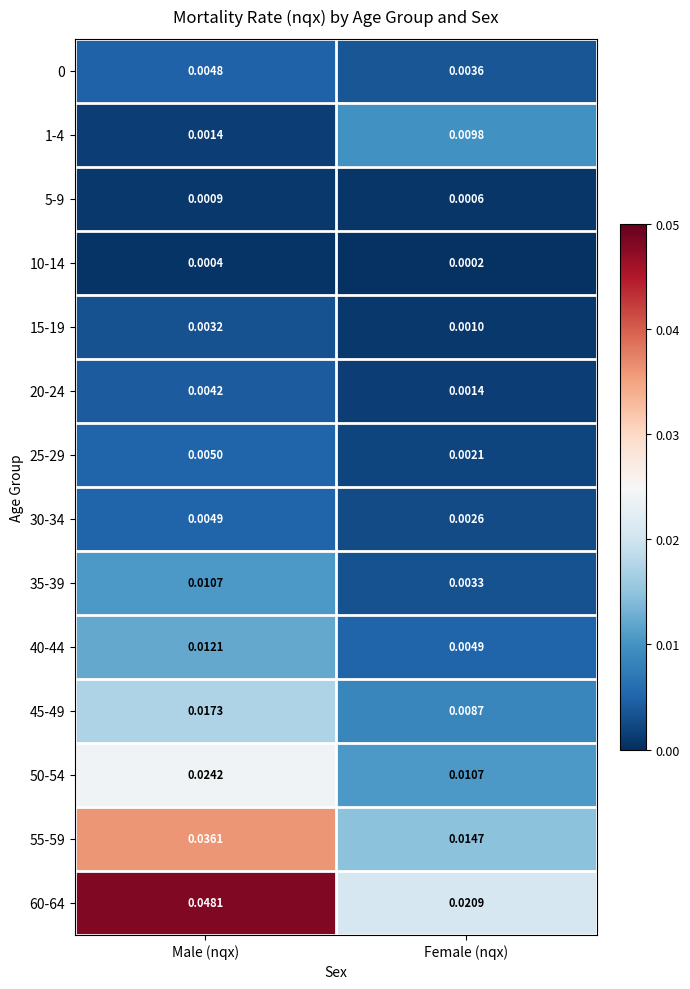

At which category is the sum across all series the highest?

Male (nqx)